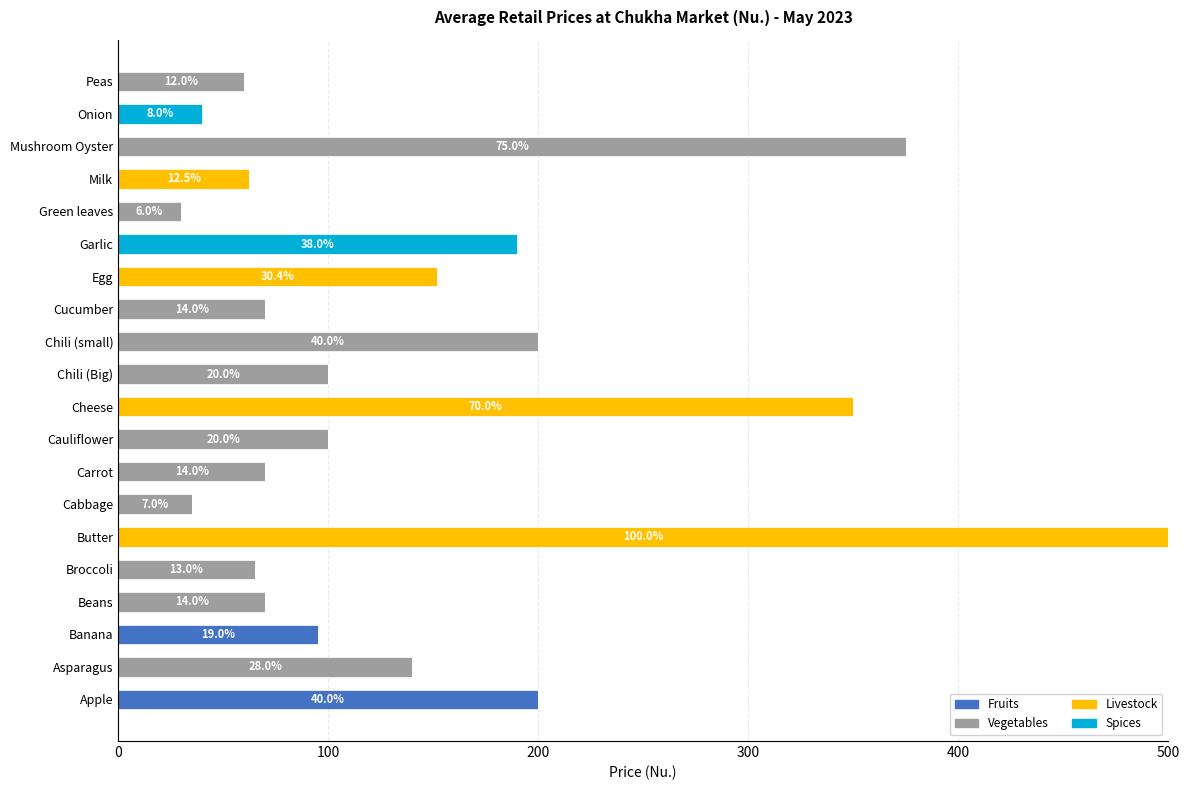

At which label does Fruits reach its peak?

Apple